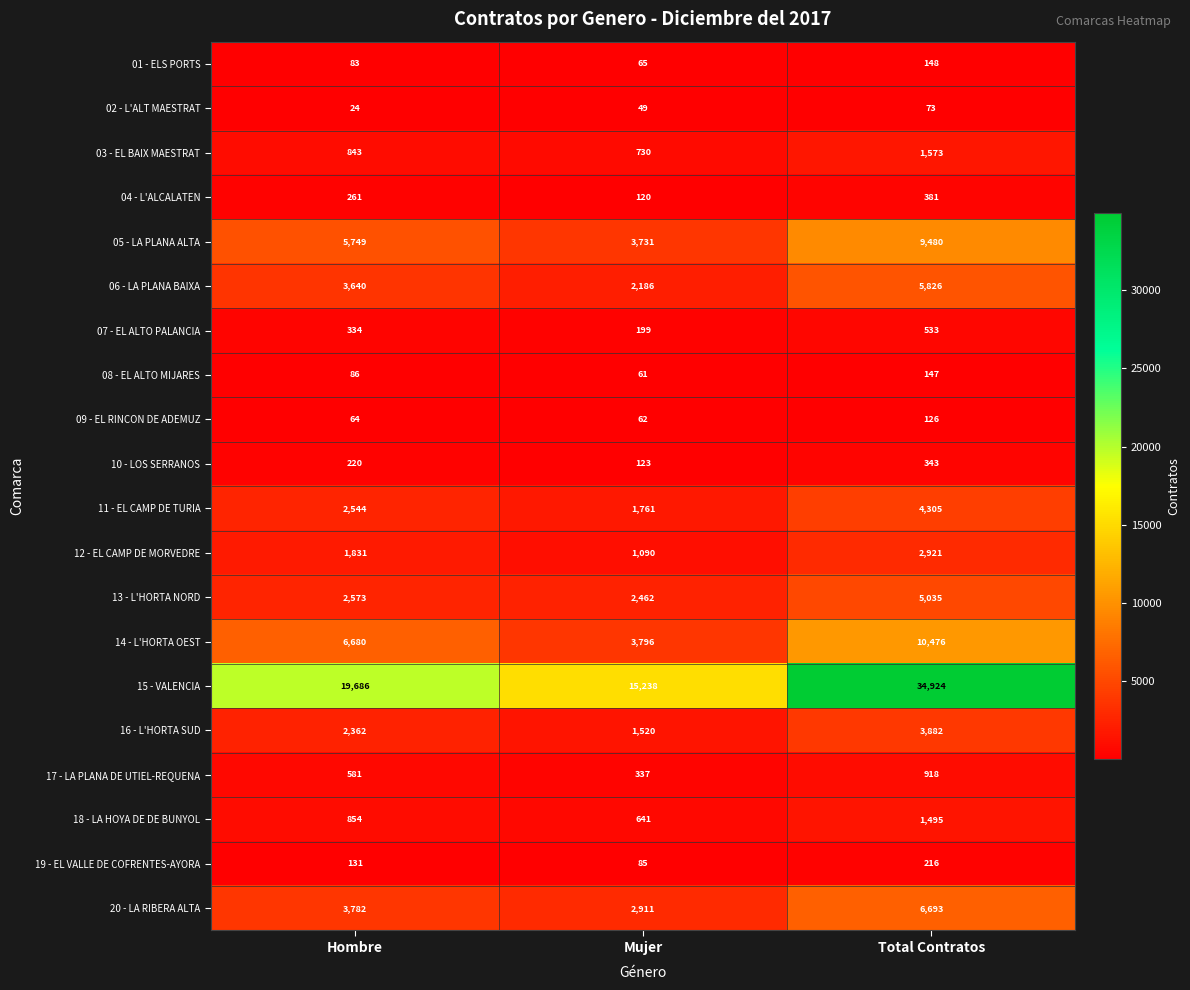

At Mujer, list the series in order from smallest to largest.

02 - L'ALT MAESTRAT, 08 - EL ALTO MIJARES, 09 - EL RINCON DE ADEMUZ, 01 - ELS PORTS, 19 - EL VALLE DE COFRENTES-AYORA, 04 - L'ALCALATEN, 10 - LOS SERRANOS, 07 - EL ALTO PALANCIA, 17 - LA PLANA DE UTIEL-REQUENA, 18 - LA HOYA DE DE BUNYOL, 03 - EL BAIX MAESTRAT, 12 - EL CAMP DE MORVEDRE, 16 - L'HORTA SUD, 11 - EL CAMP DE TURIA, 06 - LA PLANA BAIXA, 13 - L'HORTA NORD, 20 - LA RIBERA ALTA, 05 - LA PLANA ALTA, 14 - L'HORTA OEST, 15 - VALENCIA